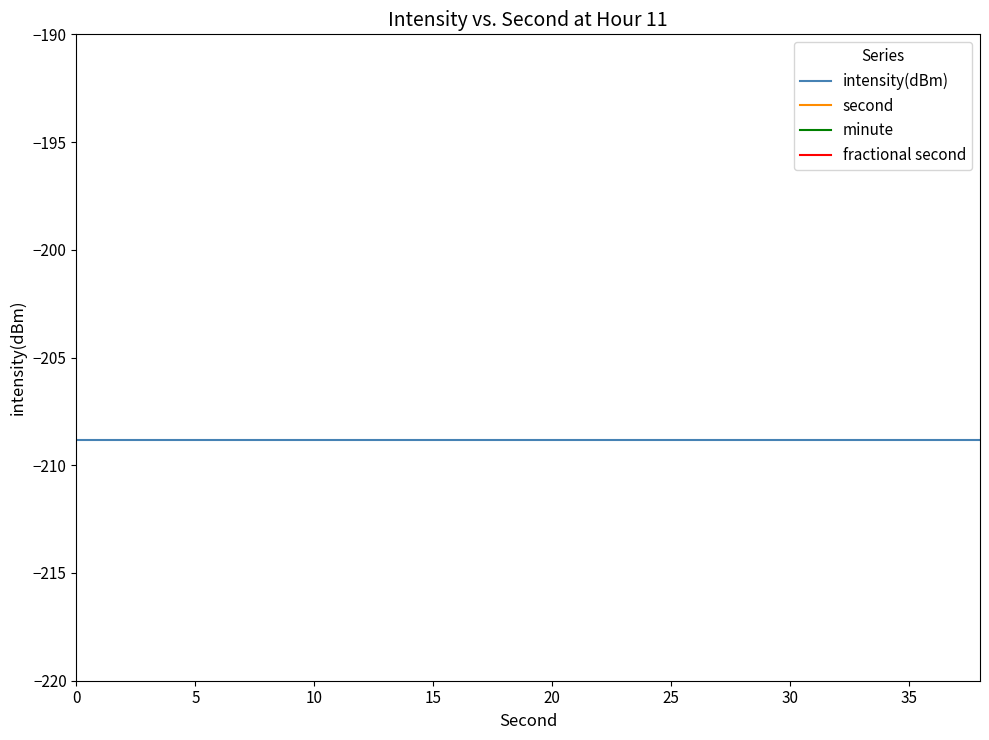

What are all the series names shown in the legend?

intensity(dBm), second, minute, fractional second